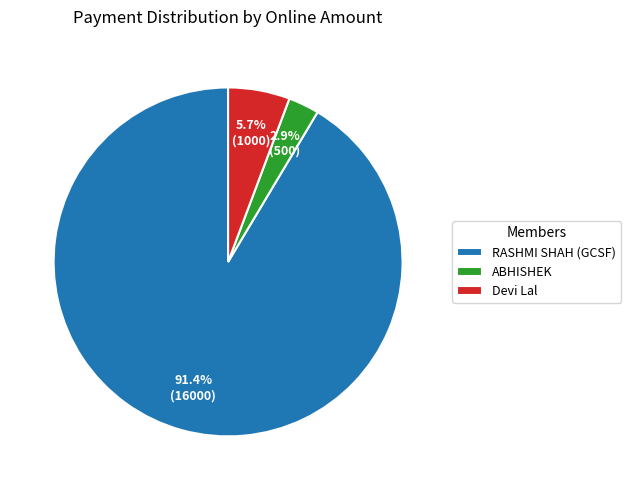

Is the sum of ABHISHEK and RASHMI SHAH (GCSF) greater than half?

Yes